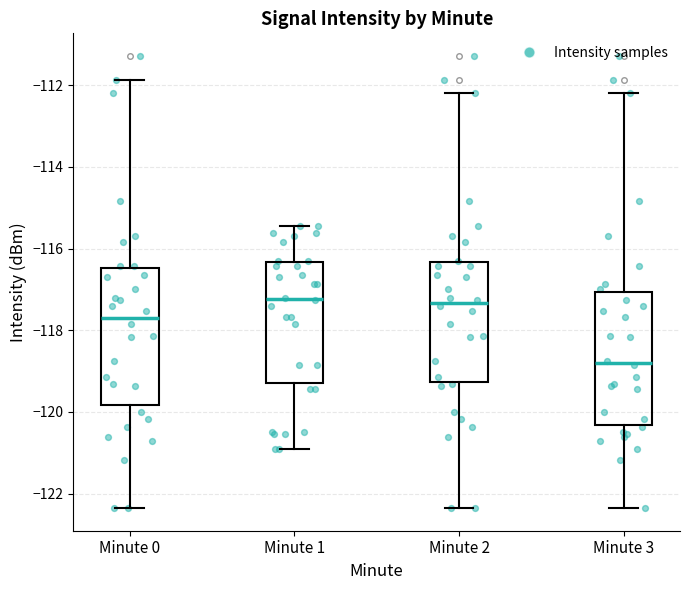

Where does the median line of the box for Minute 1 sit on the y-axis? The values are not printed on the chart, so give them approximately, as read against the axis.

-117.2